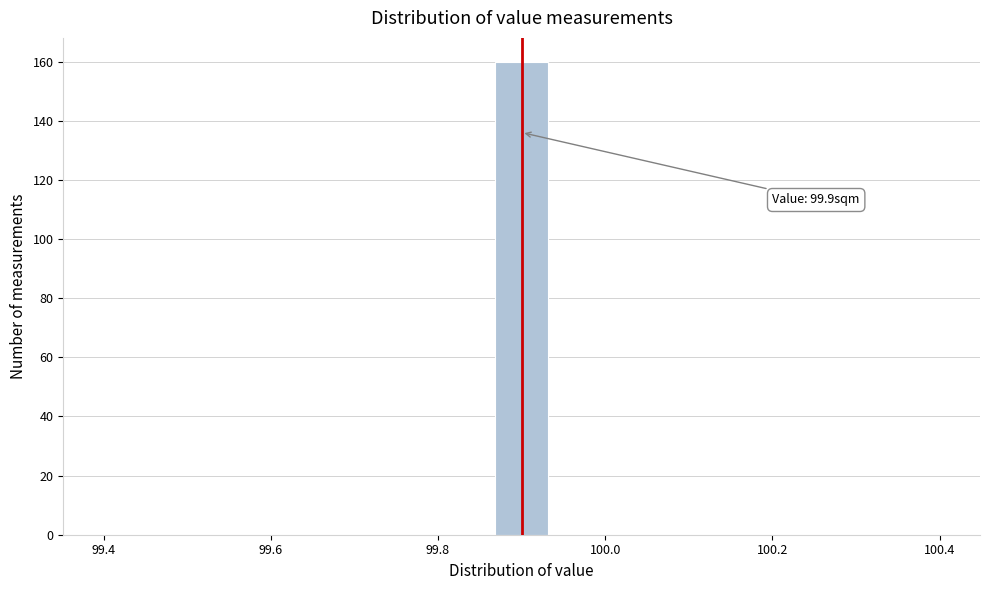

Read against the x-axis, roughly where is the centre of the tallest bar?

99.90